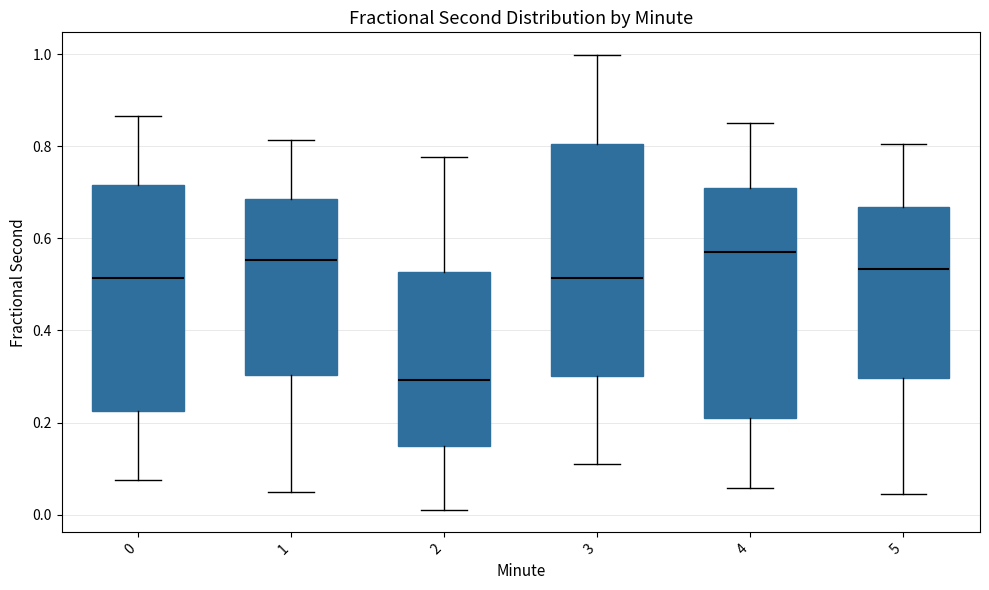

Where does the median line of the box at x = 4 sit on the y-axis? The values are not printed on the chart, so give them approximately, as read against the axis.

0.58